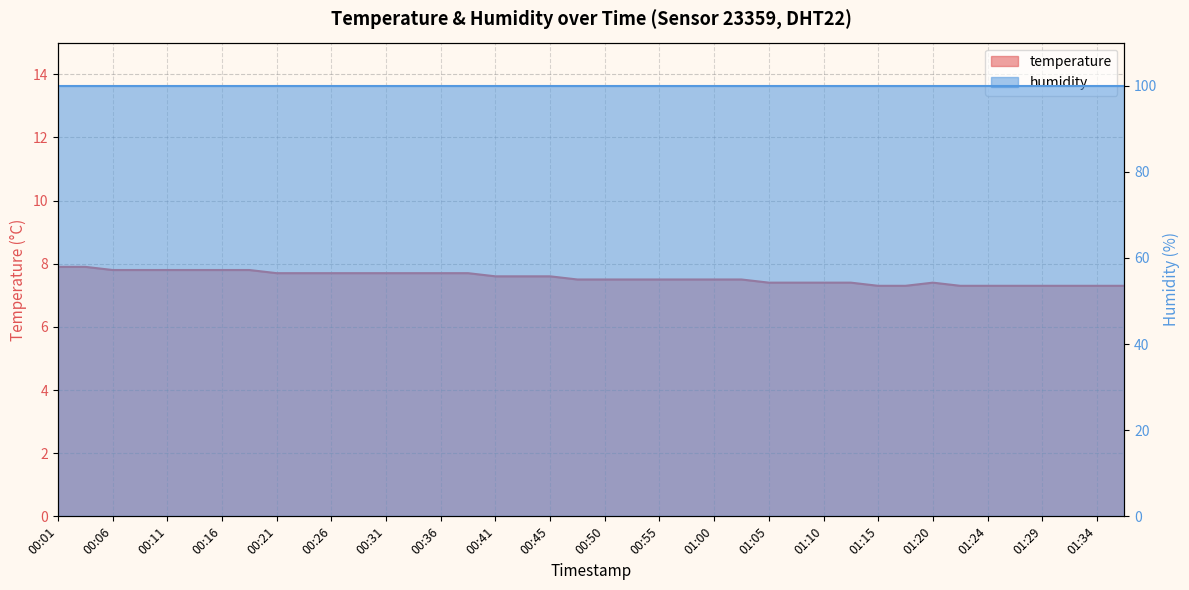

How many data points does each series have?

40